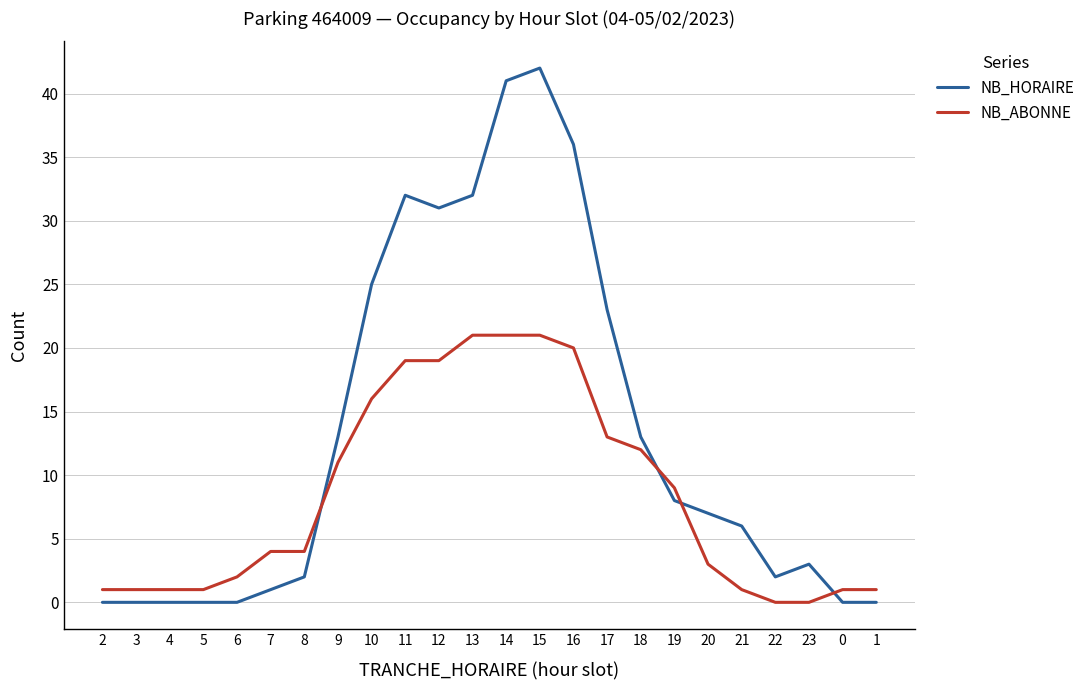

Does the chart have visible grid lines?

Yes